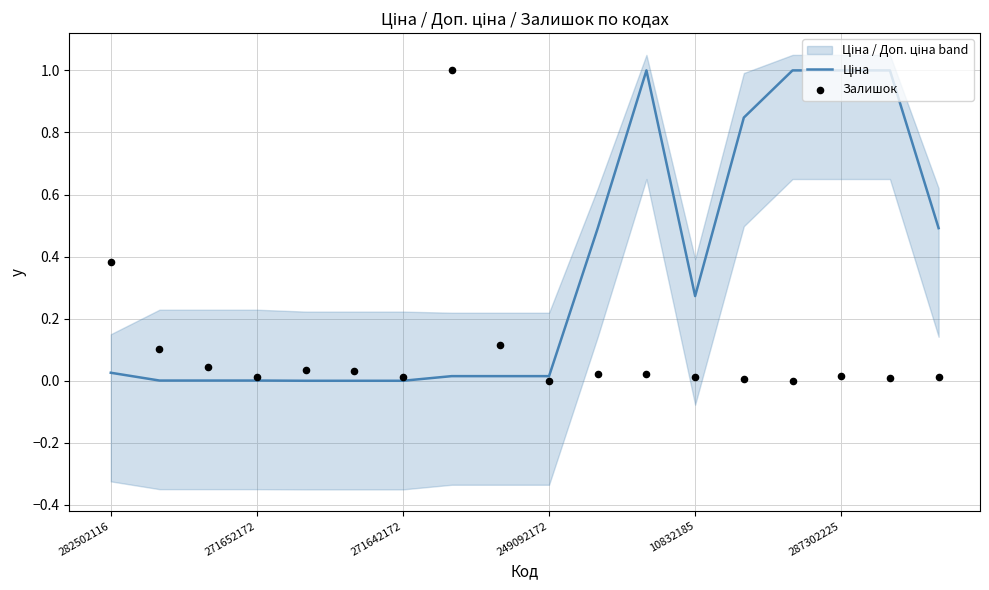

At which category is the sum across all series the highest?

11